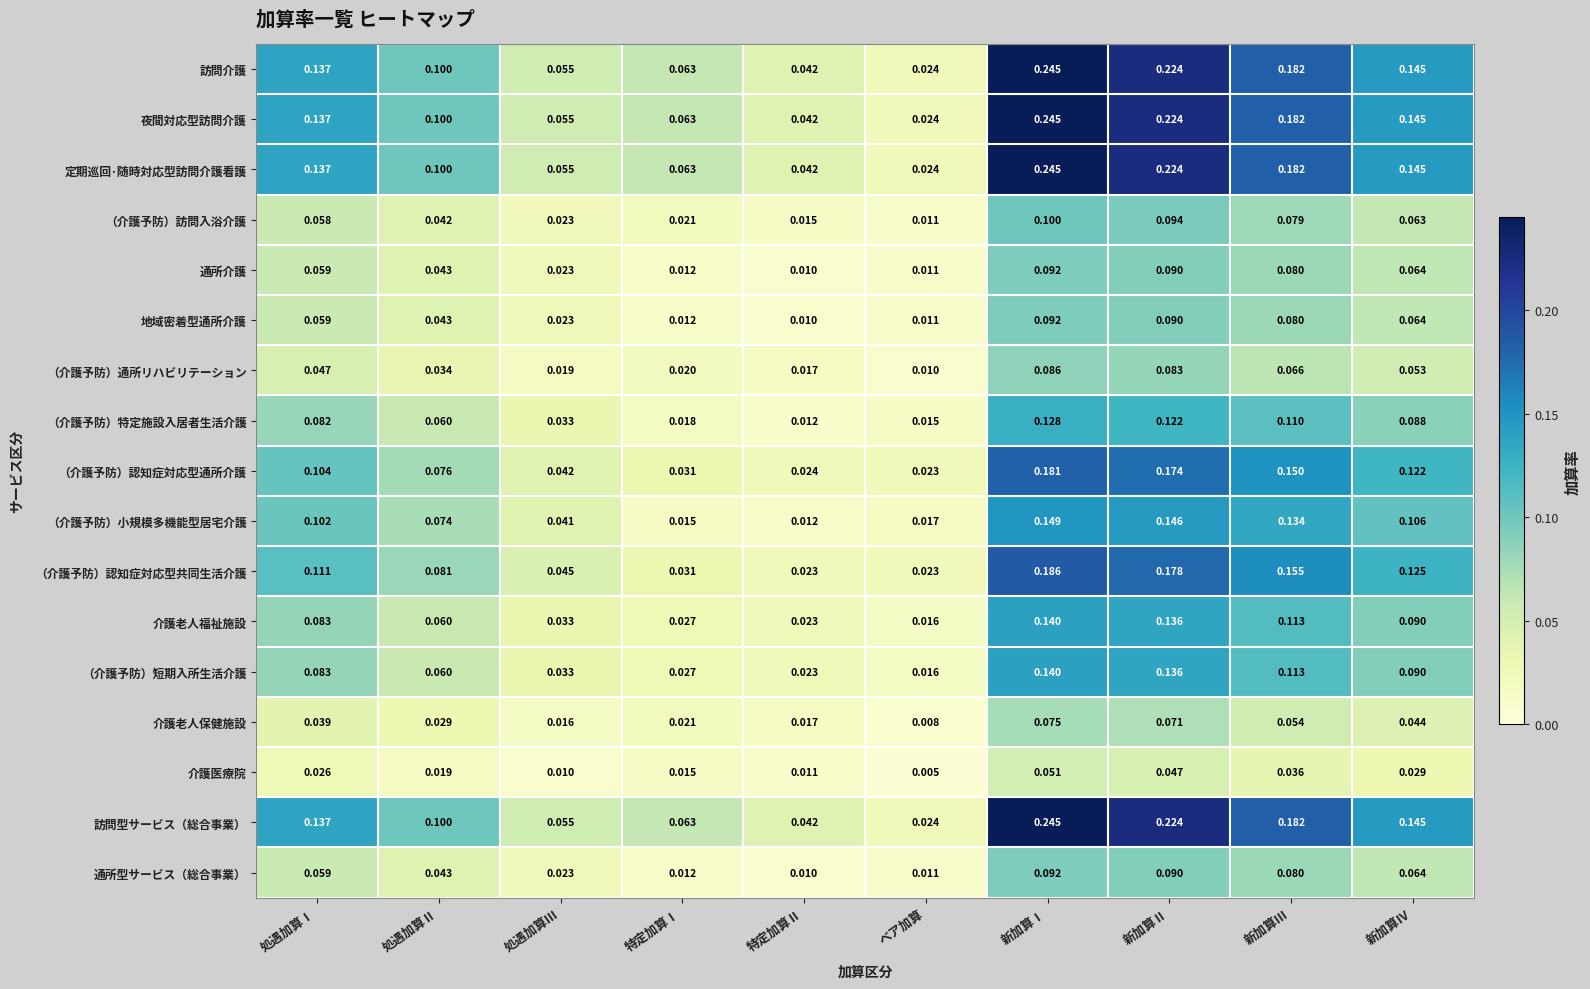

Is the value of （介護予防）小規模多機能型居宅介護 at 新加算Ⅳ greater than the value of 地域密着型通所介護 at 特定加算Ⅰ?

Yes